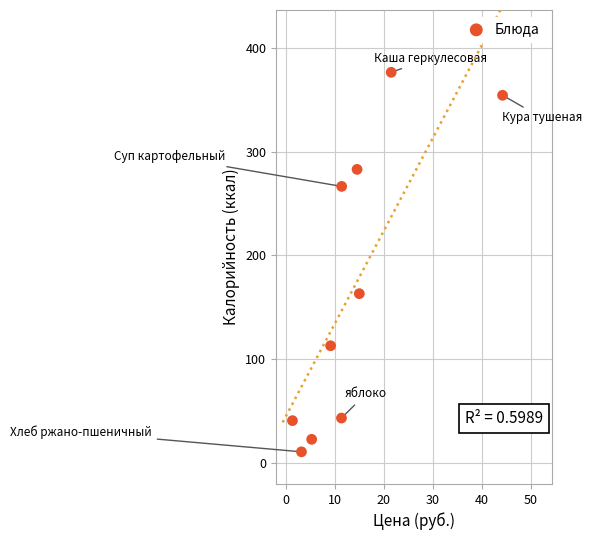

What Y value in the scatter plot is closest to 193?

163.3